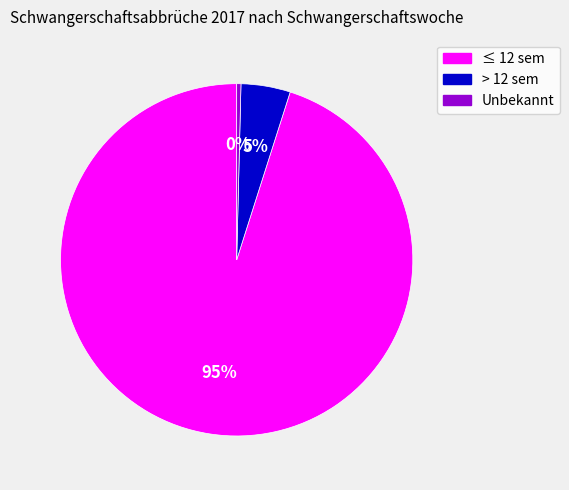

How many segments does this pie chart have?

3